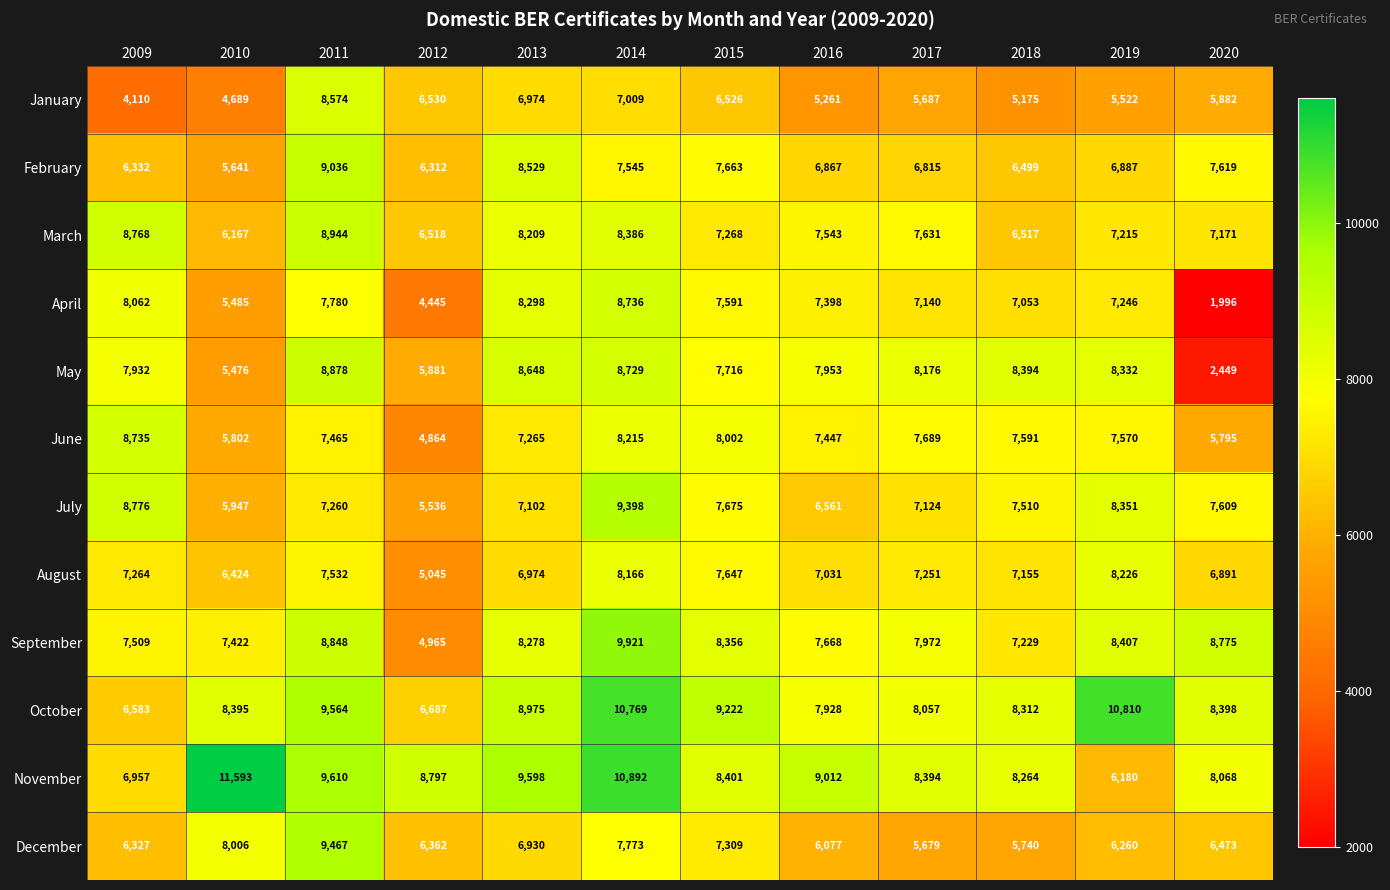

Where is August nearest to the value 6635?

2010